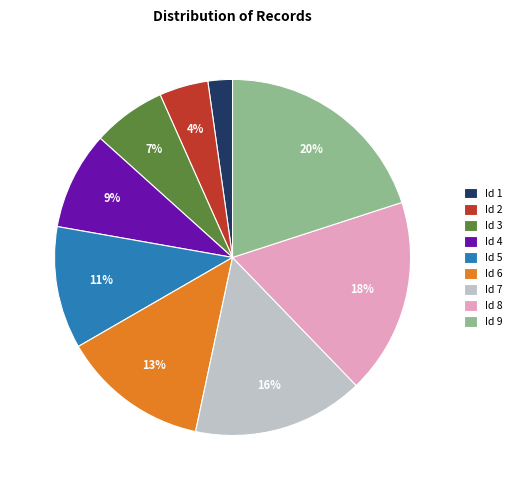

Approximately how many times larger is the value at Id 4 compared to Id 6?

0.7